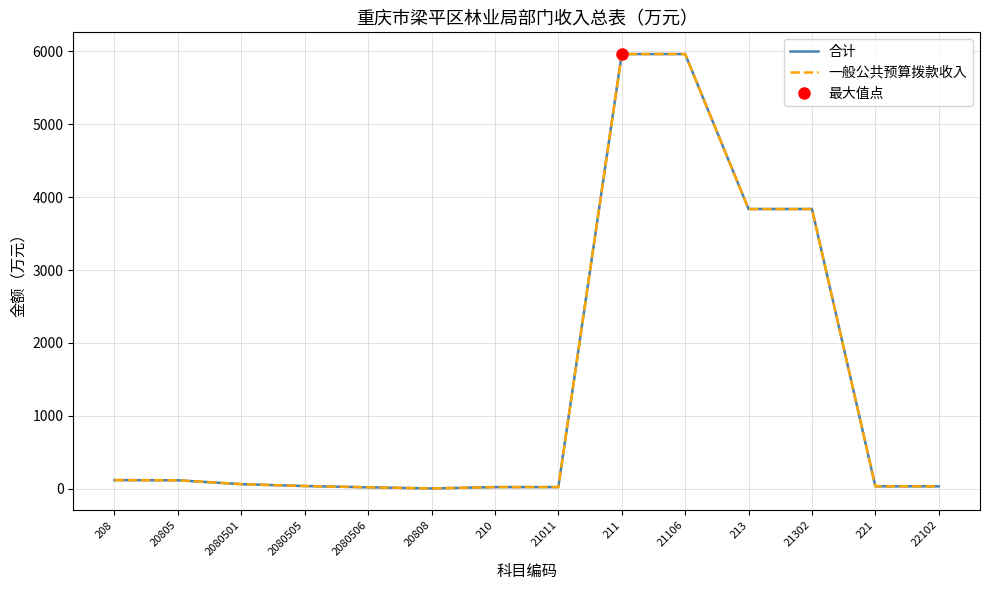

What are all the series names shown in the legend?

合计, 一般公共预算拨款收入